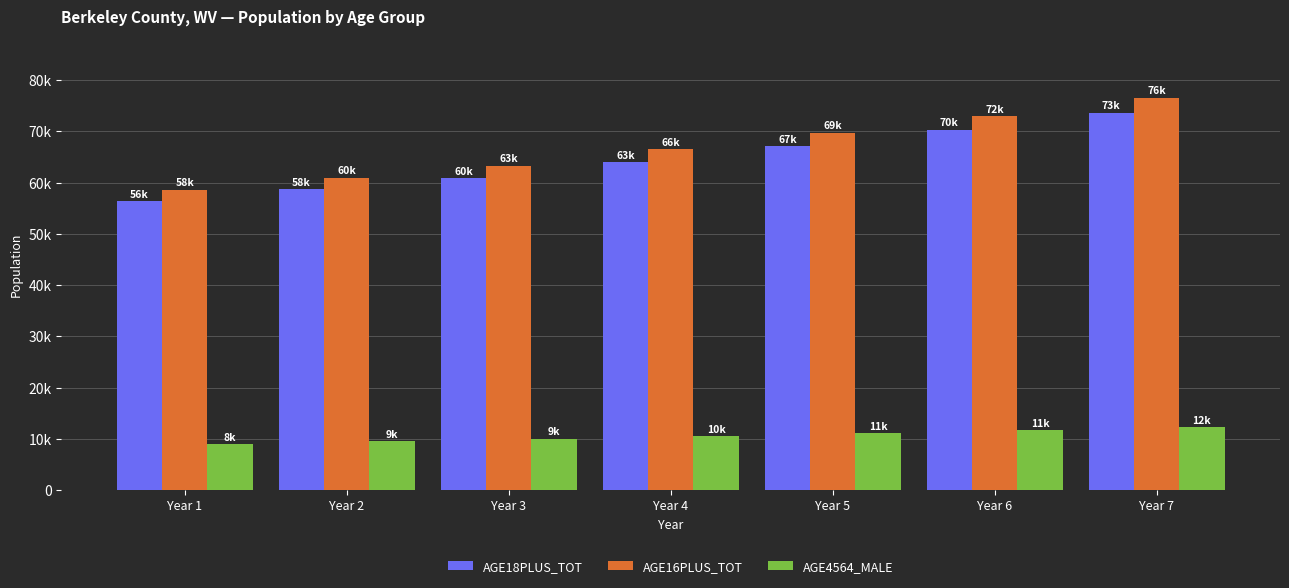

List the series in order of their peak value, lowest first.

AGE4564_MALE, AGE18PLUS_TOT, AGE16PLUS_TOT